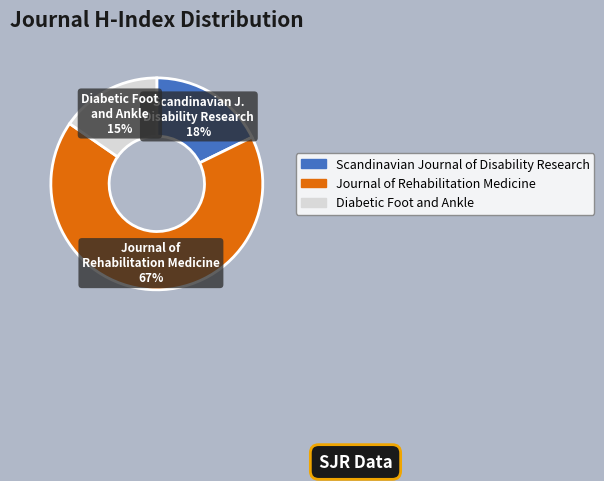

Is it true that Journal of Rehabilitation Medicine is 67% of the pie?

True